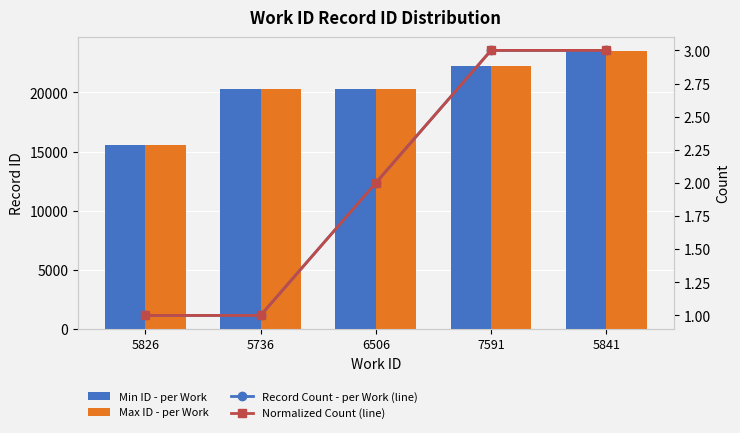

List the labels in order of Normalized Count (line) value, largest first.

7591, 5841, 6506, 5826, 5736